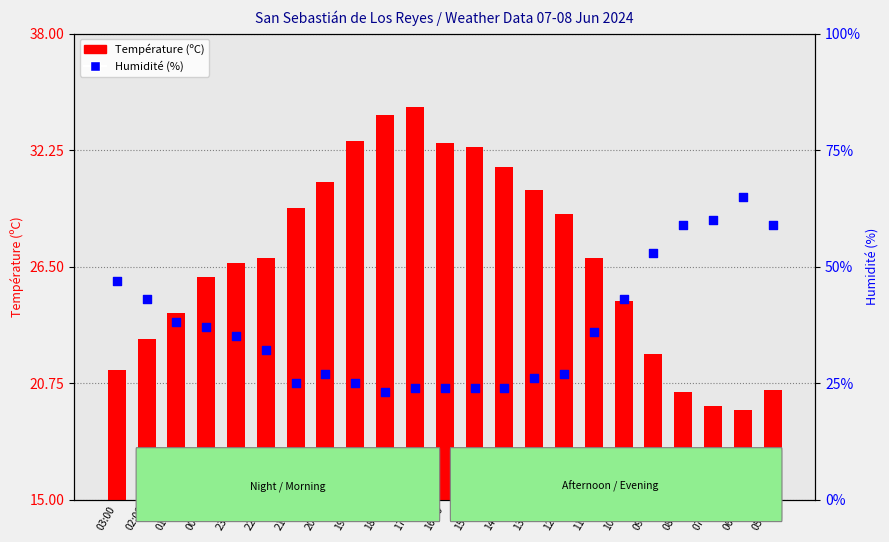

Which series has the largest total across all categories?

Humidité (%)